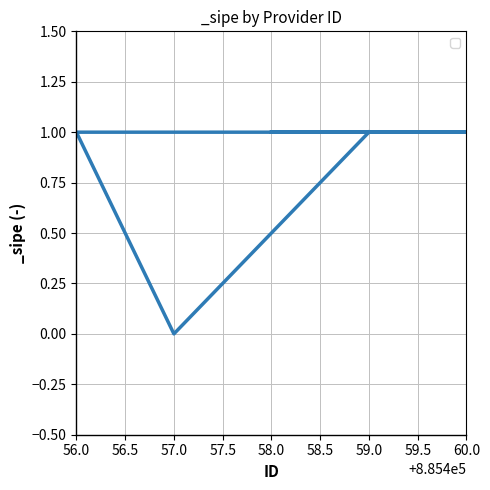

True or false: the data shows 0 at 56.0.

False